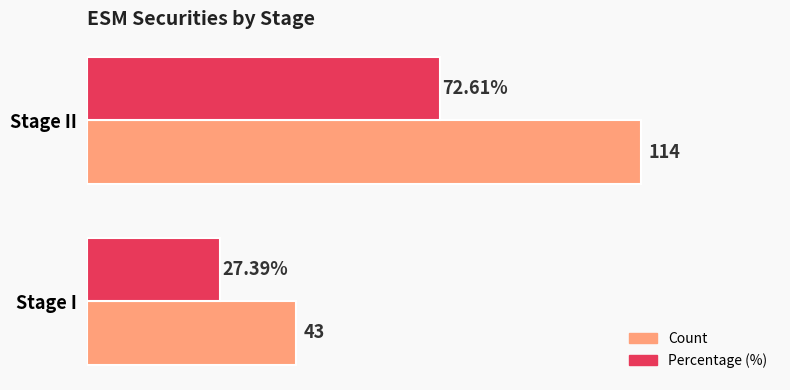

Which series has the largest total across all categories?

Count